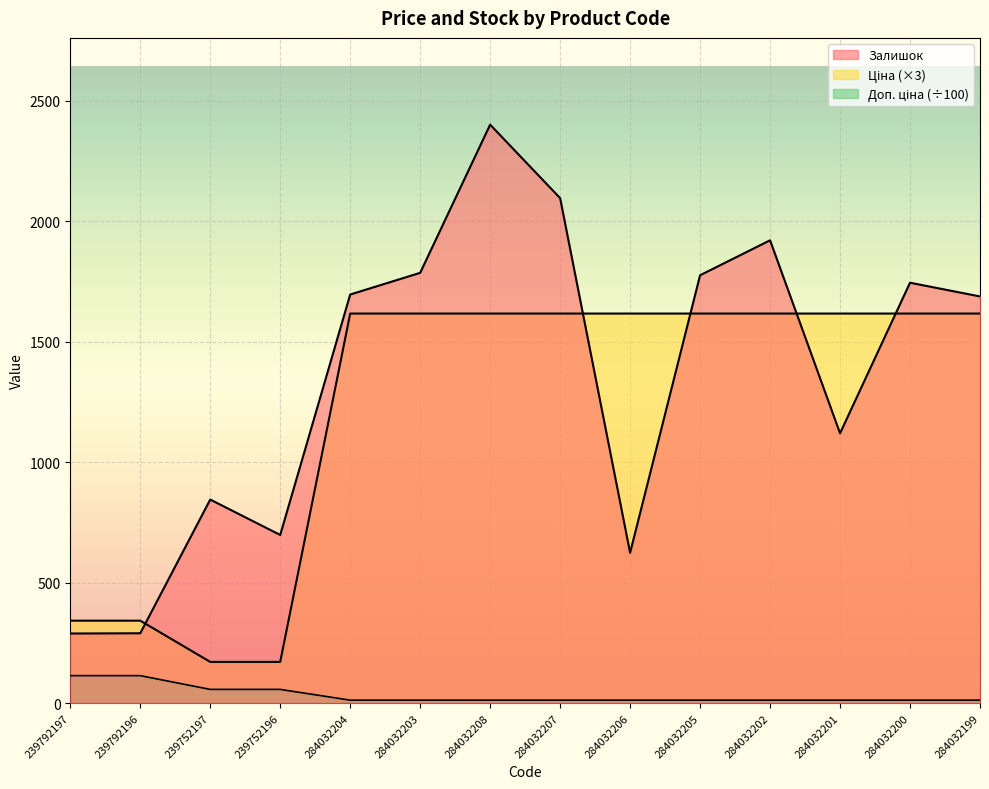

What is the sum of all Доп. ціна values?

465.8